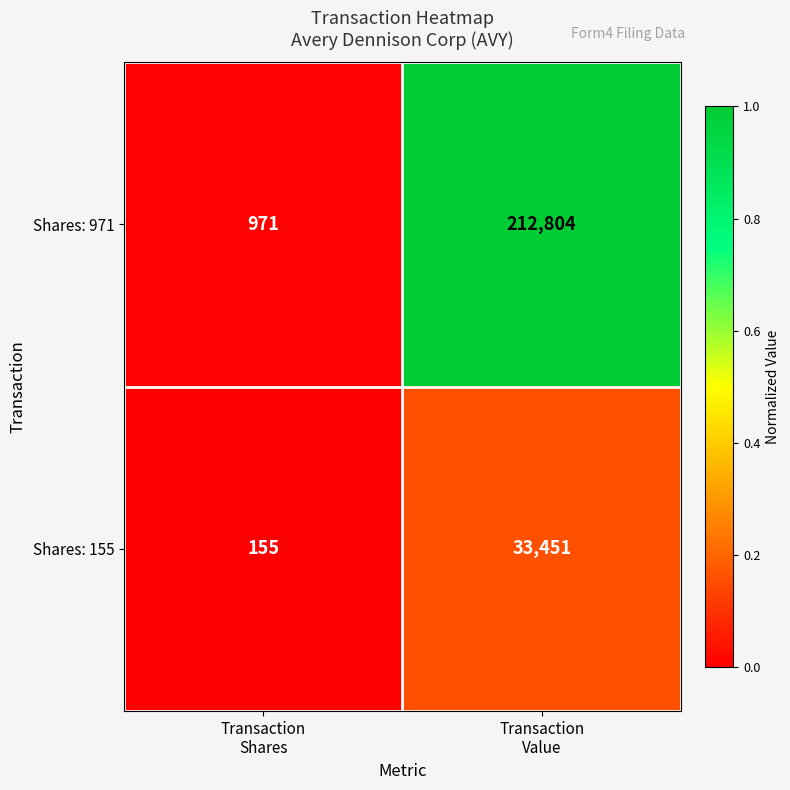

What is the sum of all Shares: 971 values?

213775